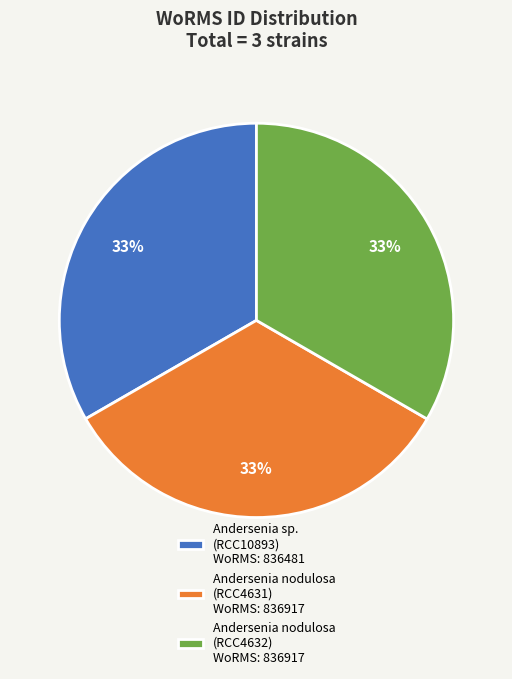

What is the ratio of the value at Andersenia nodulosa (RCC4632) WoRMS: 836917 to the value at Andersenia sp. (RCC10893) WoRMS: 836481?

1.0